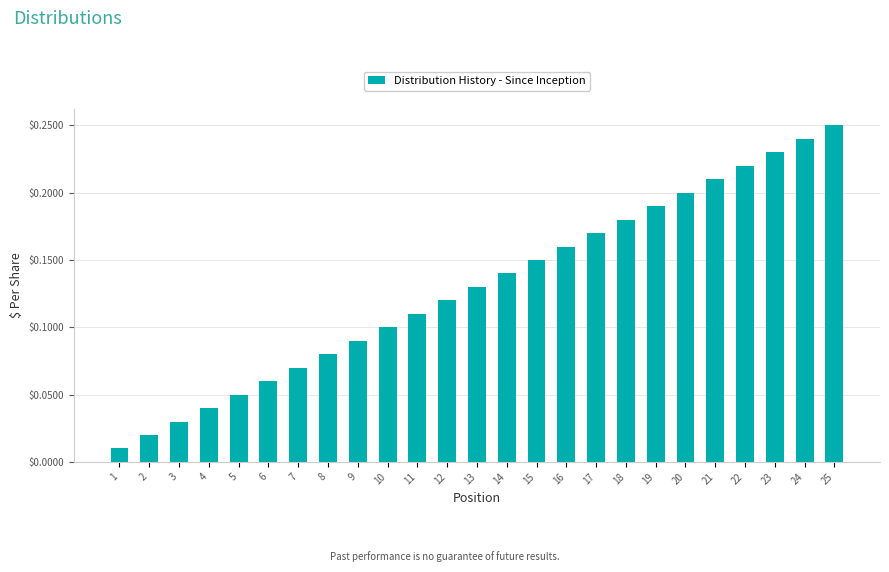

Which label corresponds to the largest value in the chart?

25